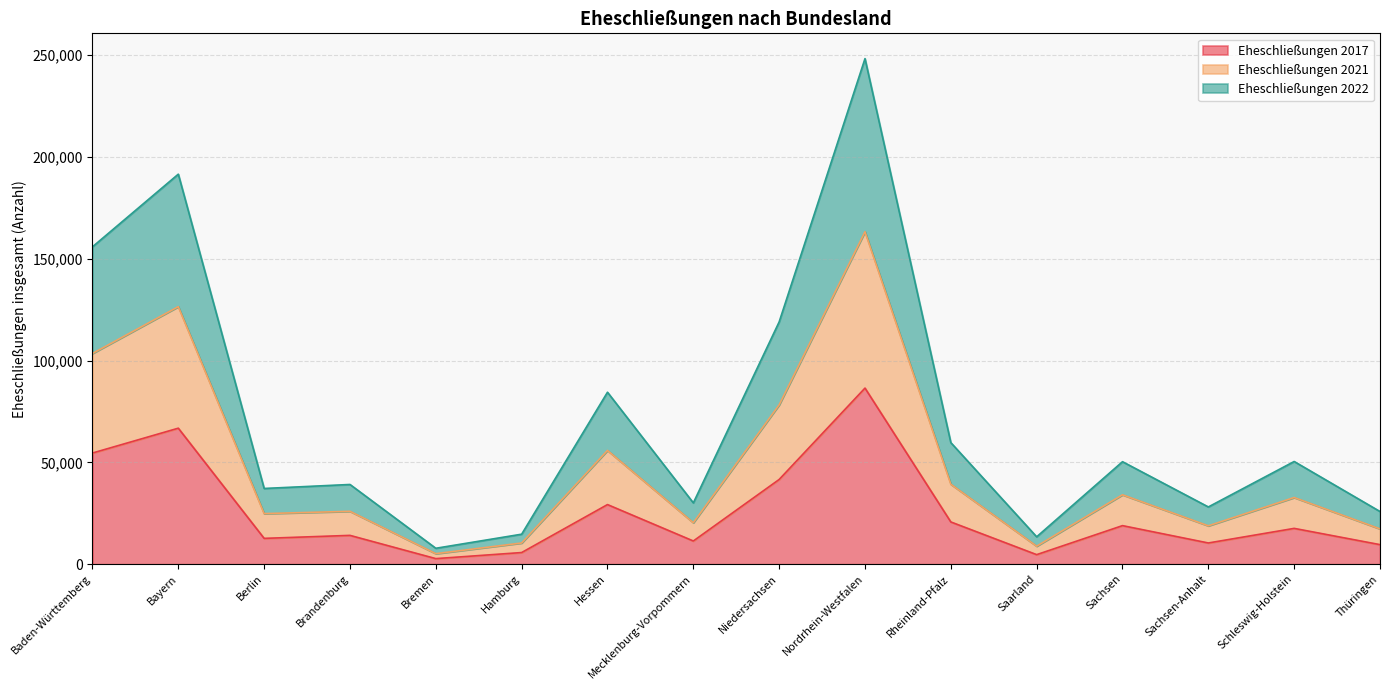

Is it true that Eheschließungen 2017 equals 10424 at Sachsen-Anhalt?

True